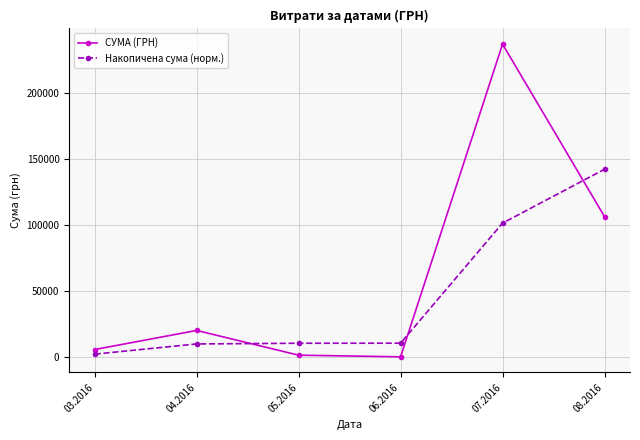

What is the difference between the Накопичена сума (норм.) values at 05.2016 and 06.2016?

46.0